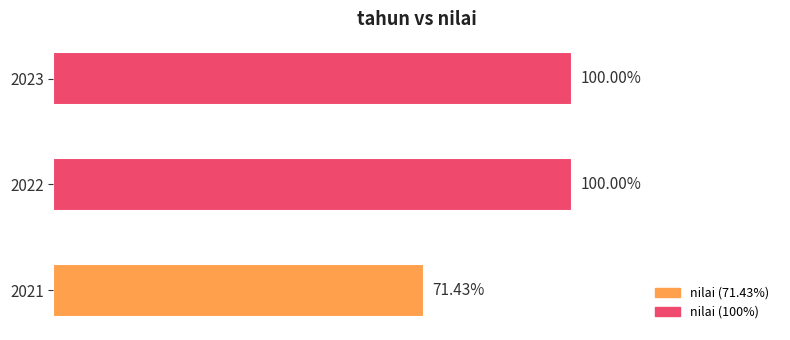

How many data points does each series have?

3